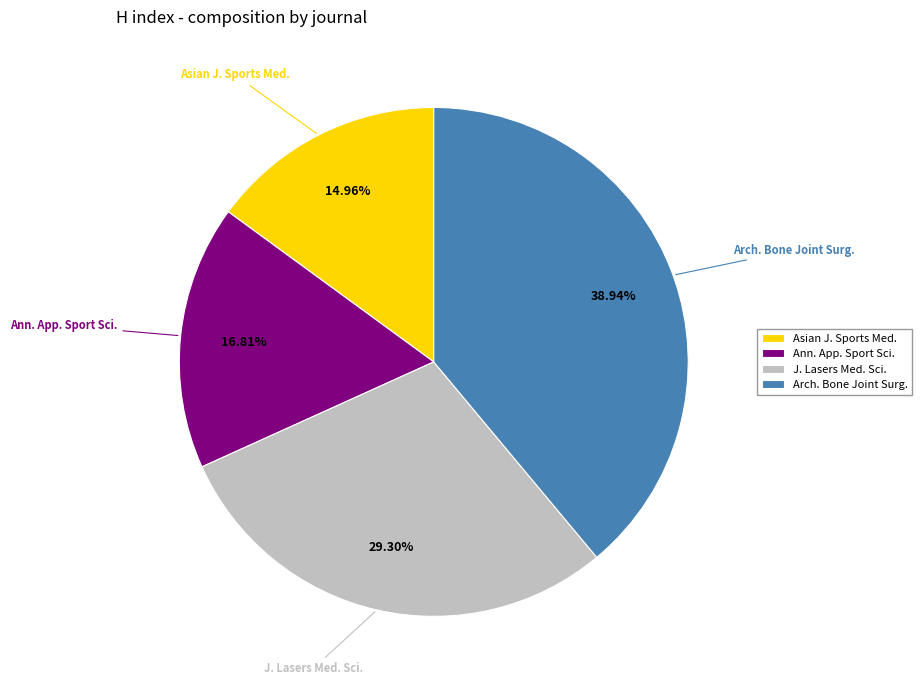

To the nearest percent, what is the difference between the largest and smallest slice percentages?

24%